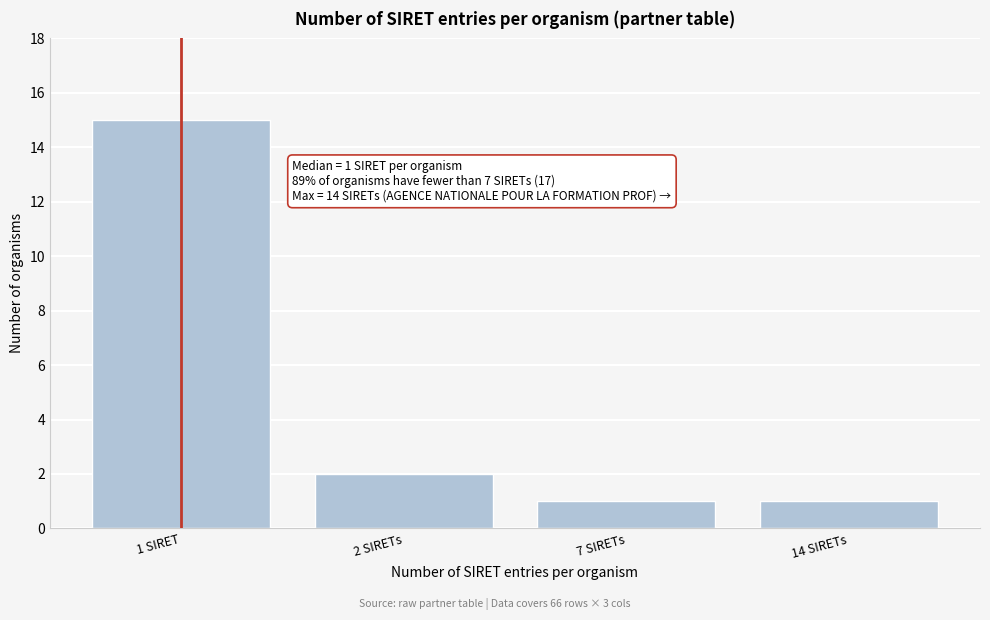

Reading left to right, extract all data points from this chart.

1 SIRET=15	2 SIRETs=2	7 SIRETs=1	14 SIRETs=1